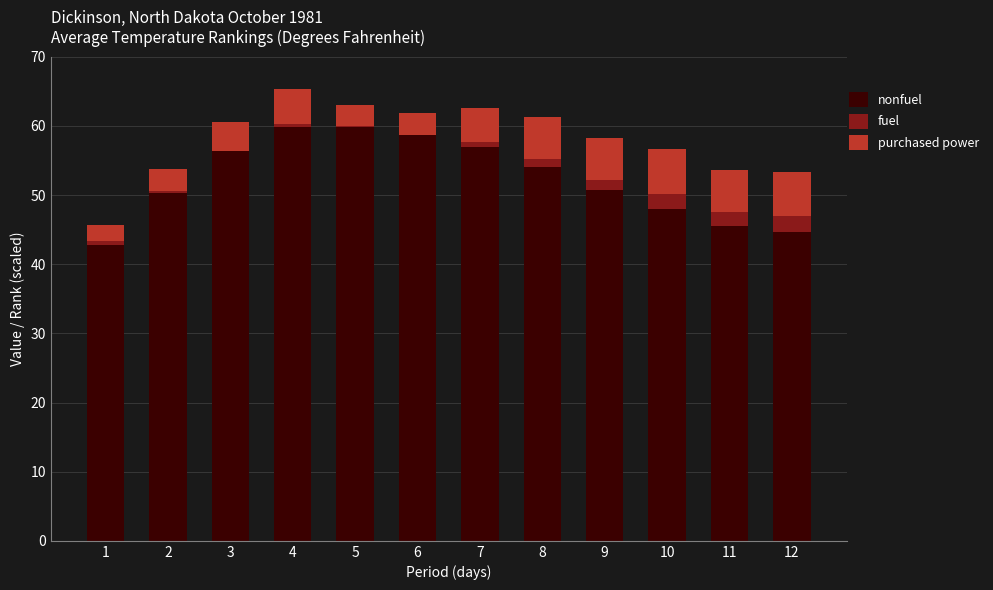

How many distinct data groups are displayed?

3